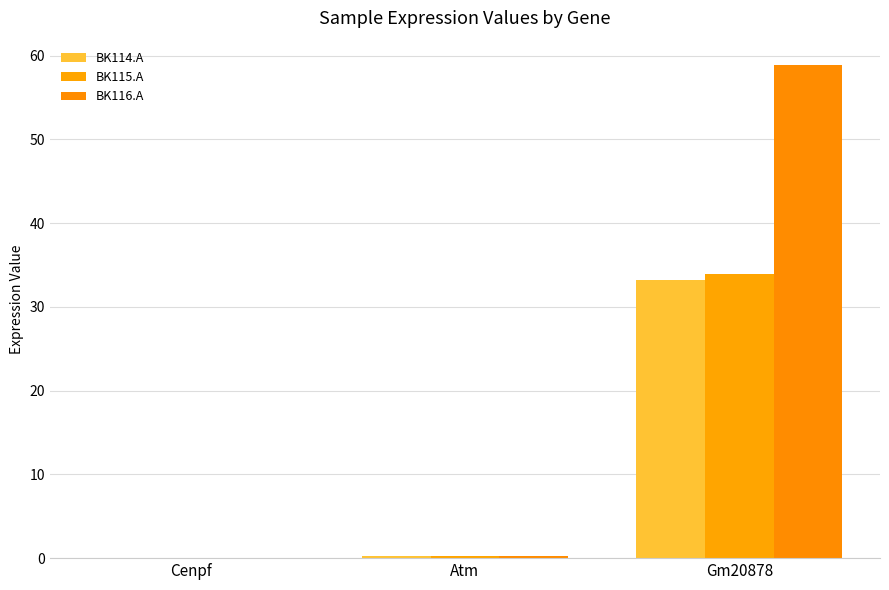

How many groups of bars are there?

3